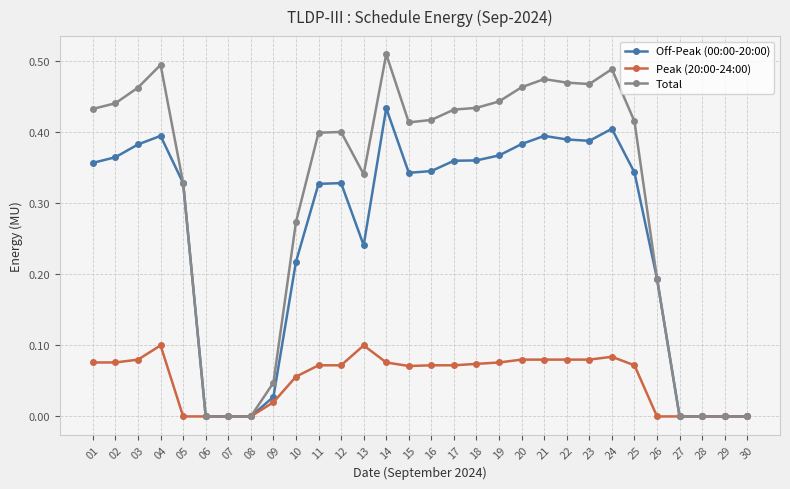

Which series has the largest total across all categories?

Total